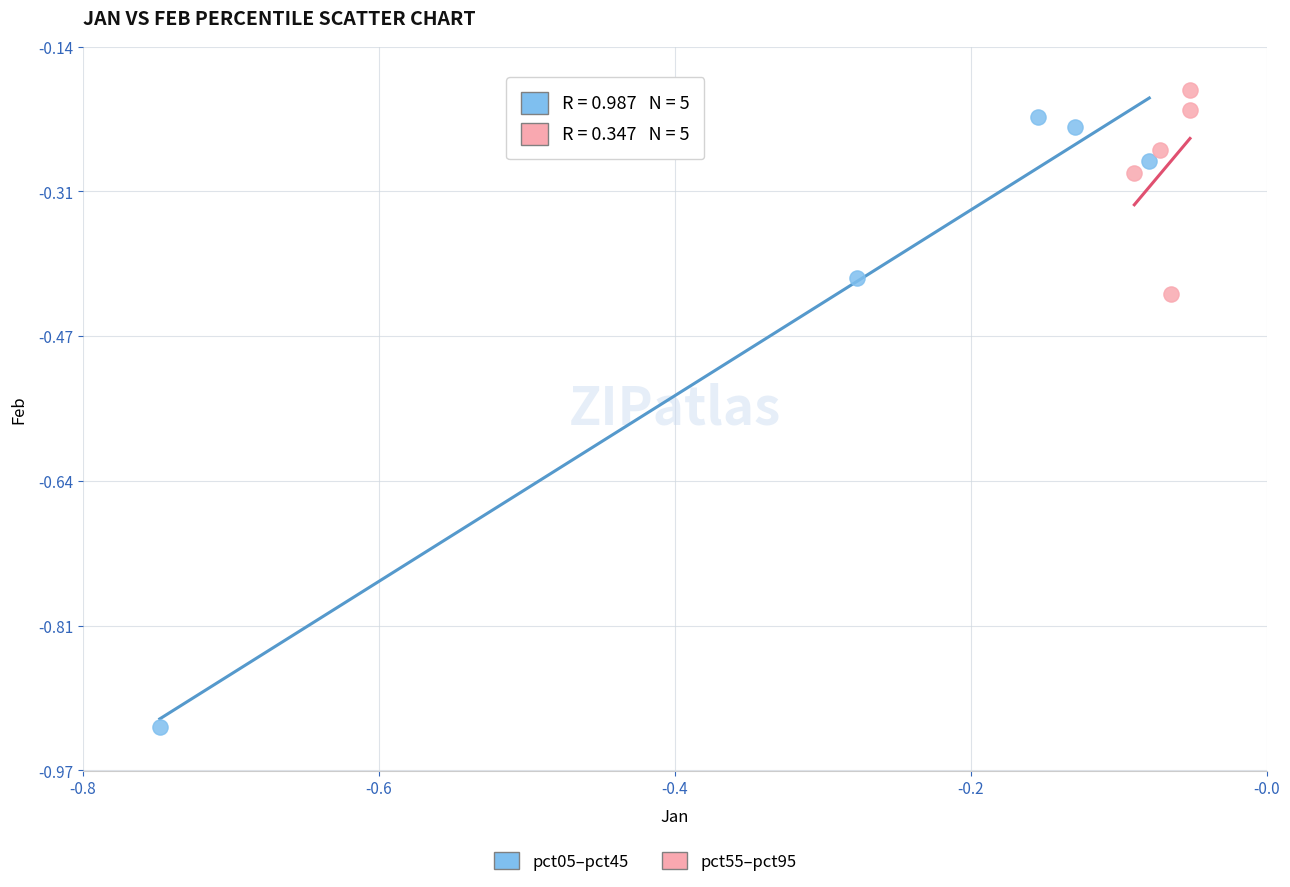

Which series reaches the minimum Y coordinate?

pct05–pct45